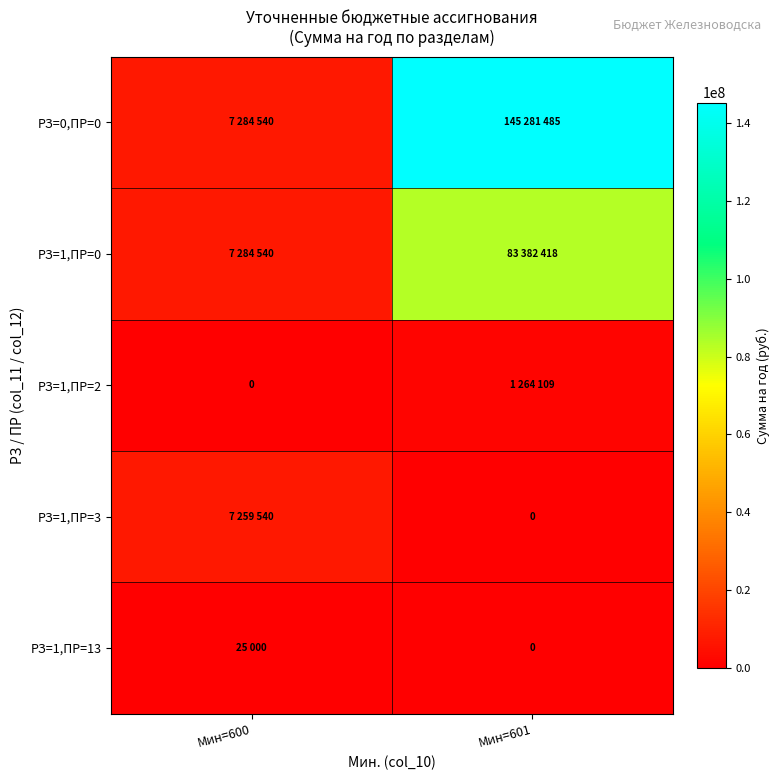

Count the number of categories in the chart.

2